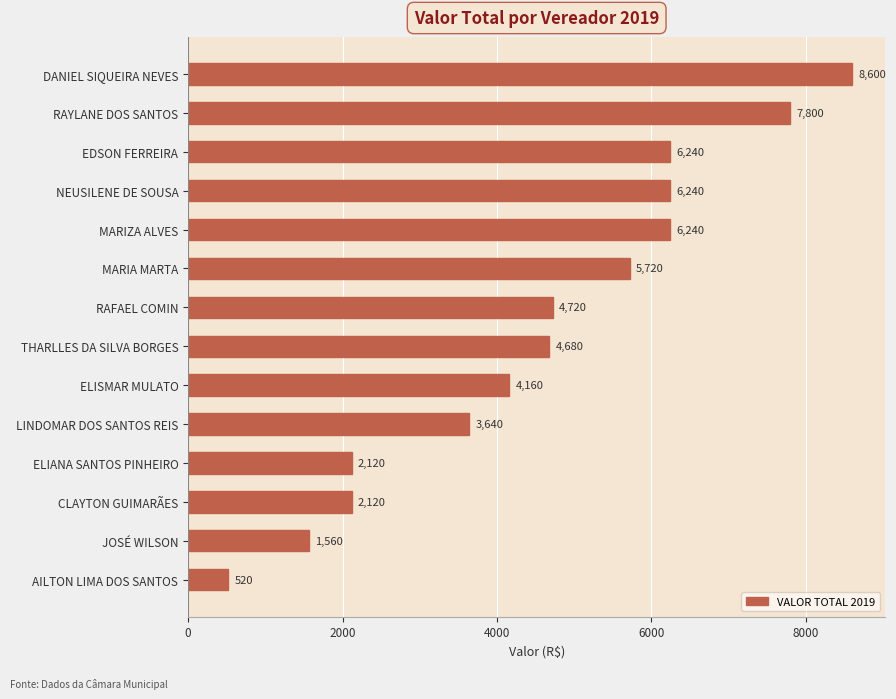

How many bars are there in total?

14